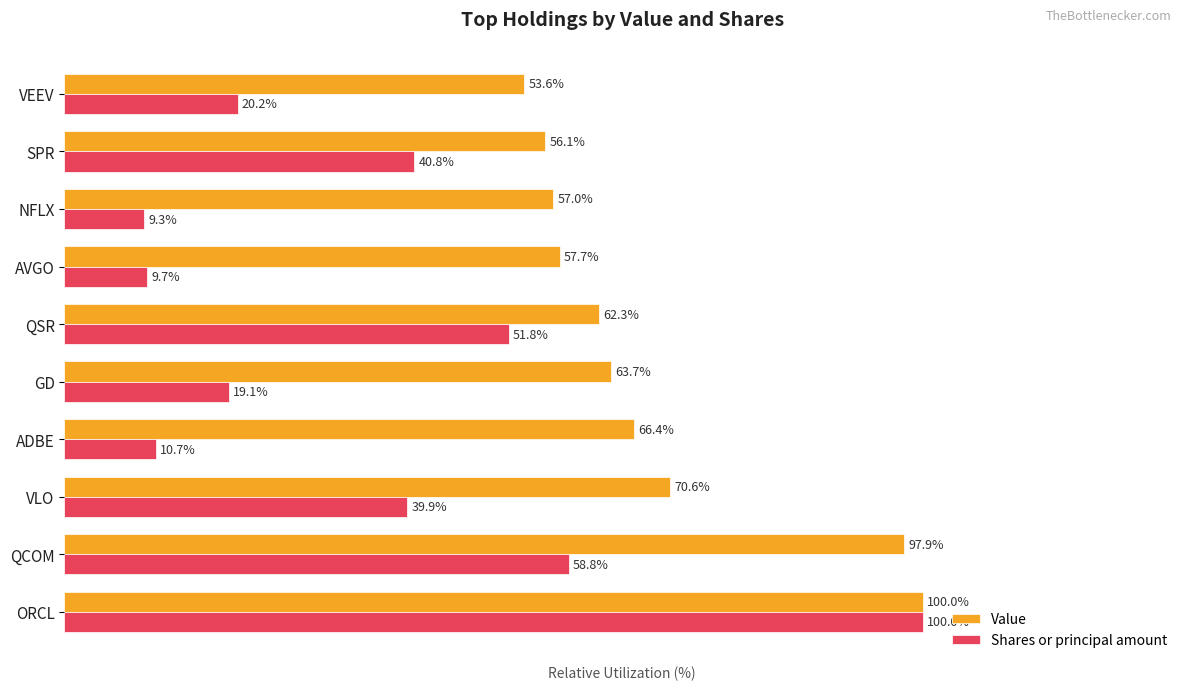

Between NFLX and SPR, which series saw the biggest shift?

Shares or principal amount